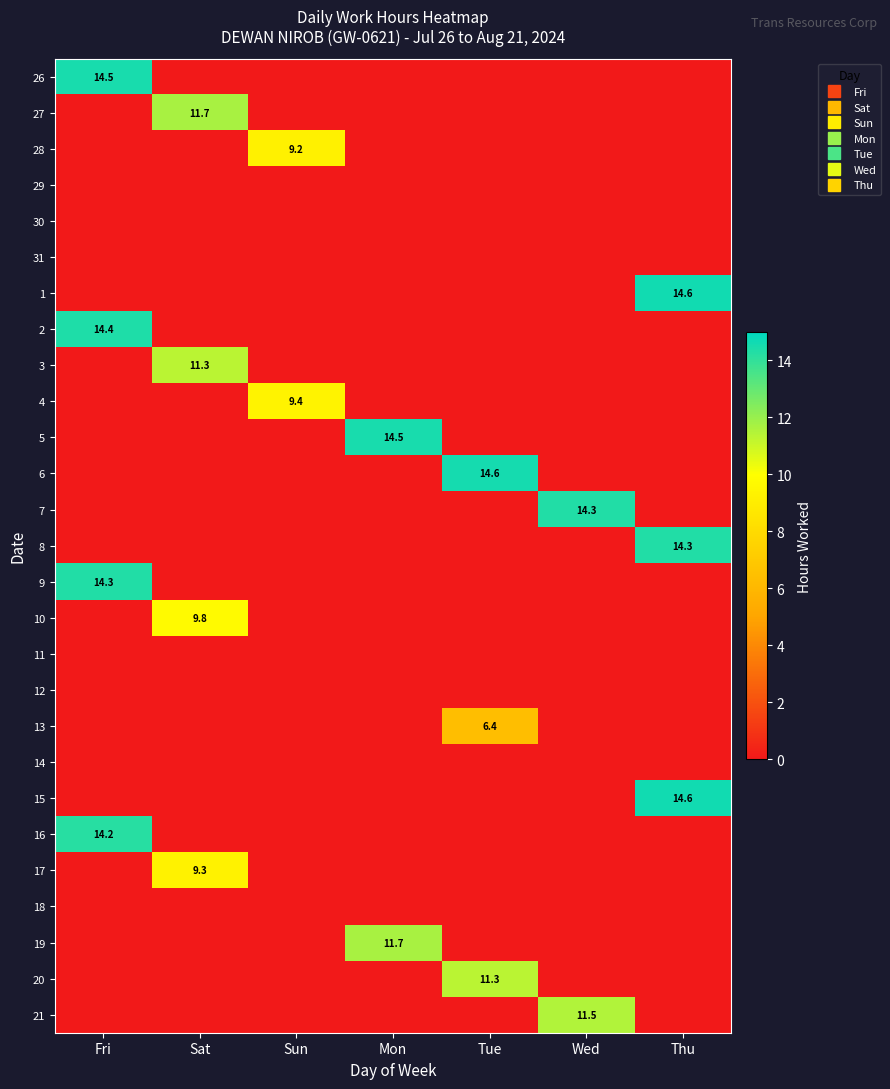

True or false: 11 has a value of 0.0 at Tue.

True